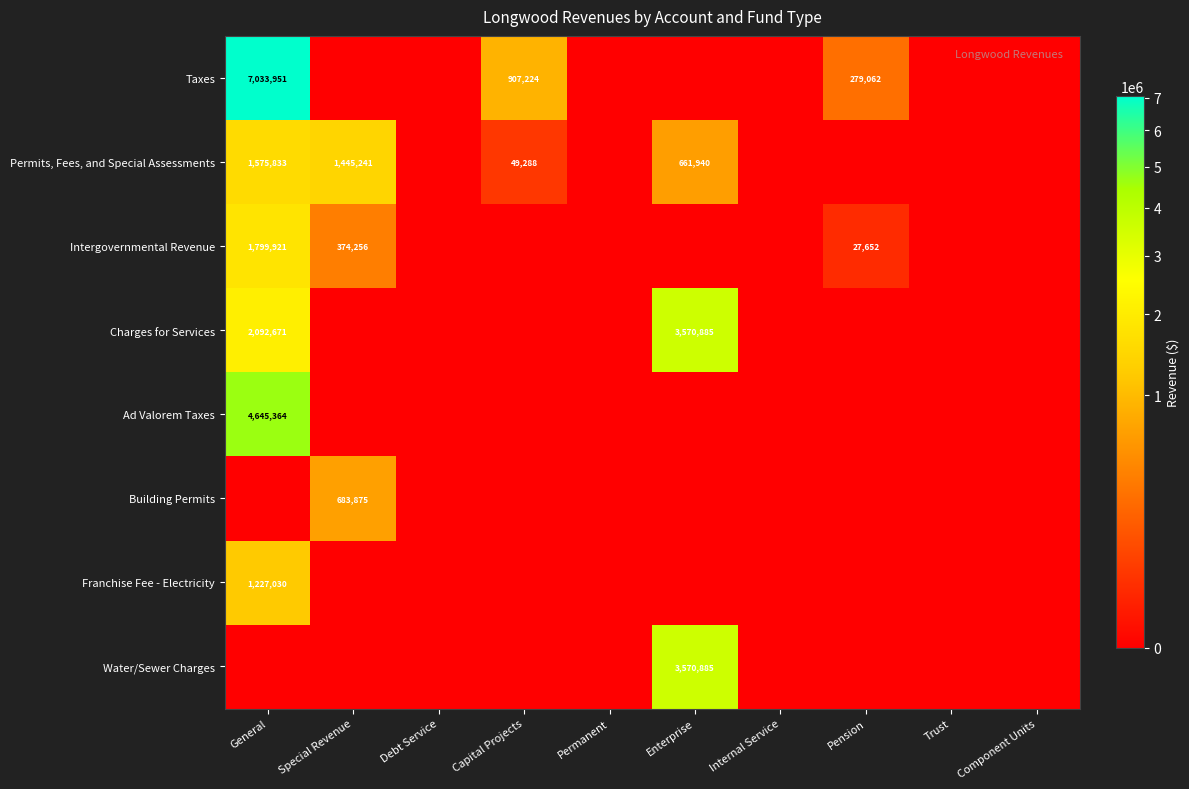

The Taxes series shows 7033951 at General. True or false?

True